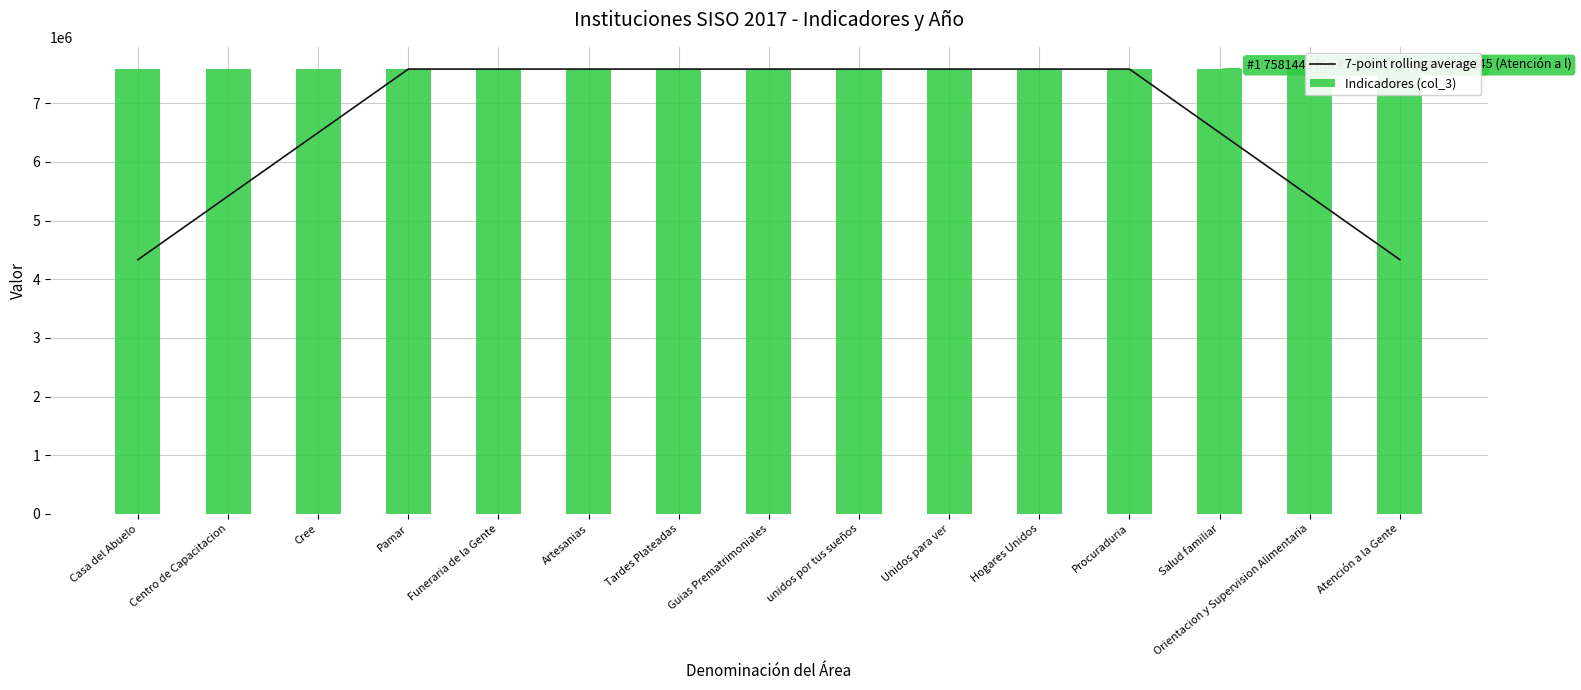

What is the maximum value shown in the chart?

7581445.0